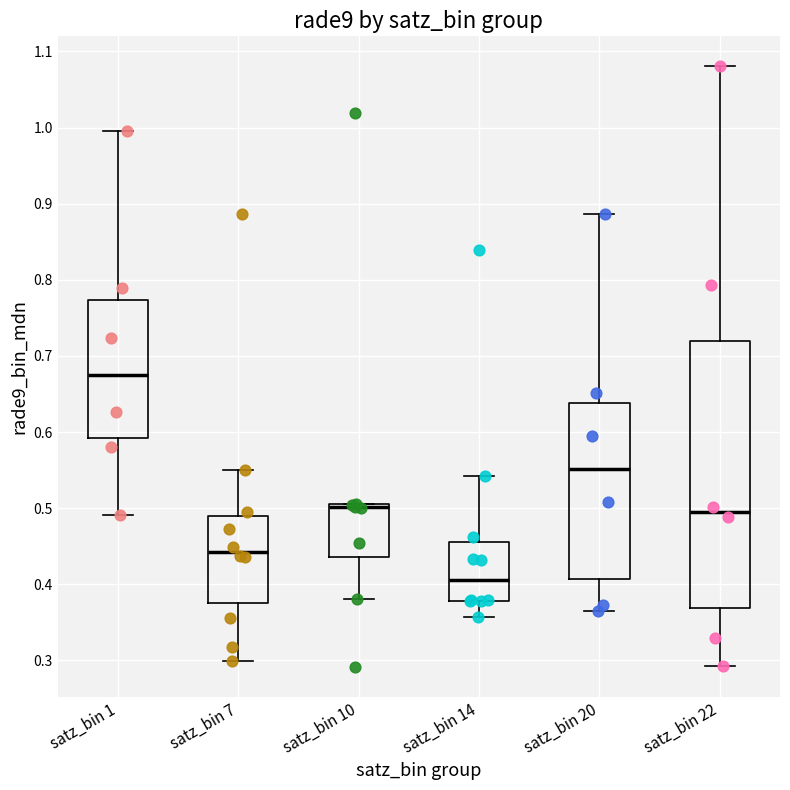

Reading left to right, transcribe this box plot: for each box, give where its median line is, the range the box spans, and where its two whiskers end, as read against the y-axis. The values are not printed on the chart, so give them approximately, as read against the axis.

satz_bin 1: median 0.67, box 0.59 to 0.77, whiskers 0.49 to 1.00
satz_bin 7: median 0.44, box 0.38 to 0.49, whiskers 0.30 to 0.55
satz_bin 10: median 0.50, box 0.44 to 0.51, whiskers 0.38 to 0.51
satz_bin 14: median 0.41, box 0.38 to 0.46, whiskers 0.36 to 0.54
satz_bin 20: median 0.55, box 0.41 to 0.64, whiskers 0.37 to 0.89
satz_bin 22: median 0.50, box 0.37 to 0.72, whiskers 0.29 to 1.08